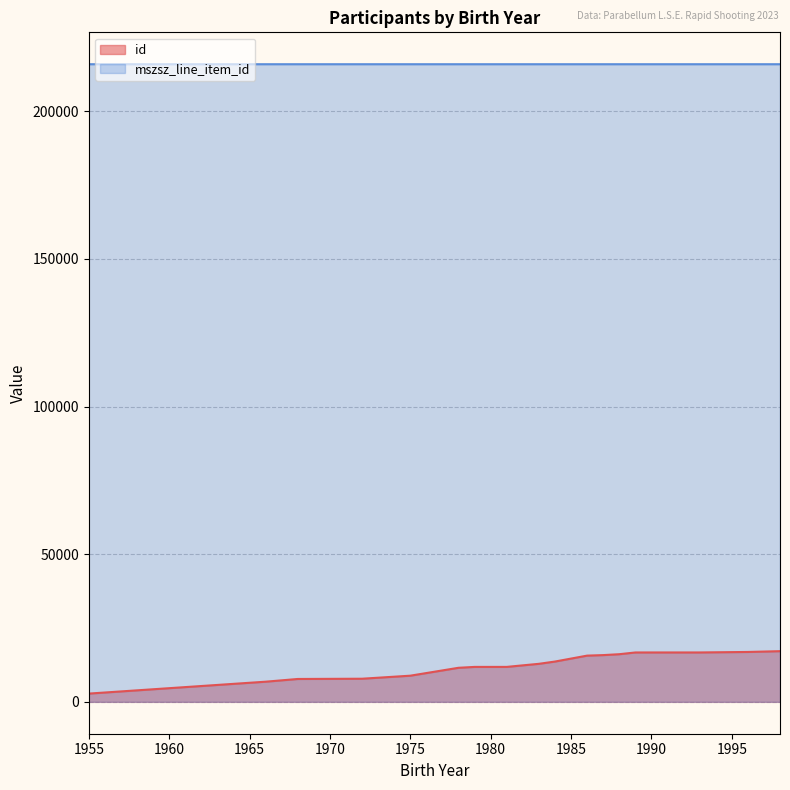

The id series shows 15826 at 1987. True or false?

True